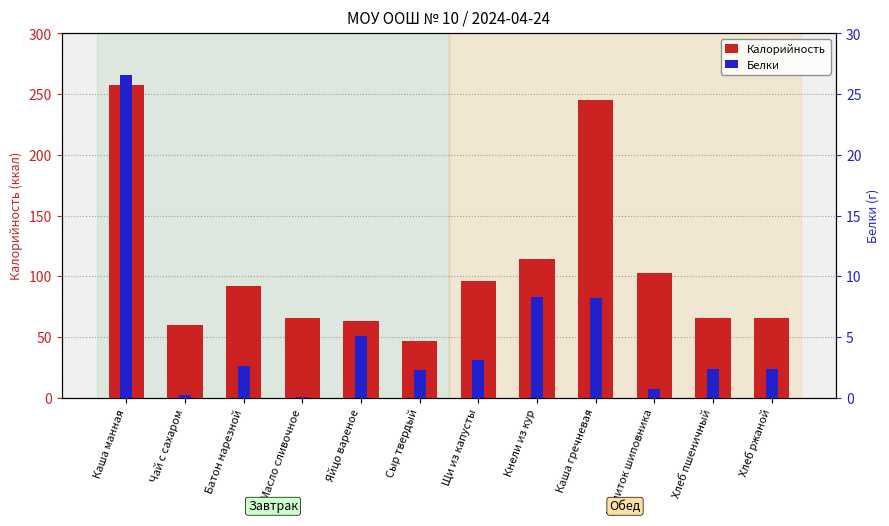

At how many categories does at least one series exceed 141?

2